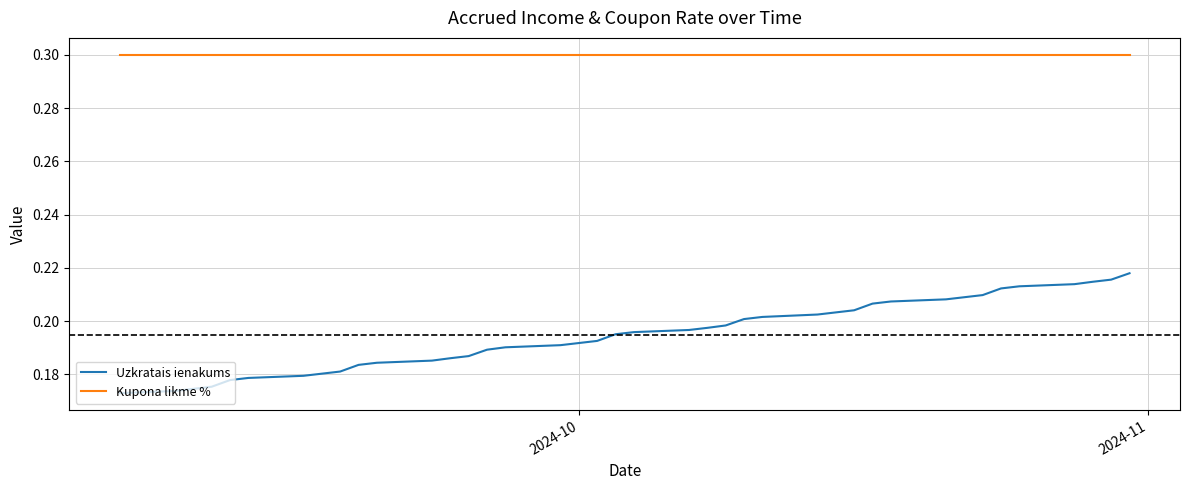

Which series has the widest spread of values?

Uzkratais ienakums